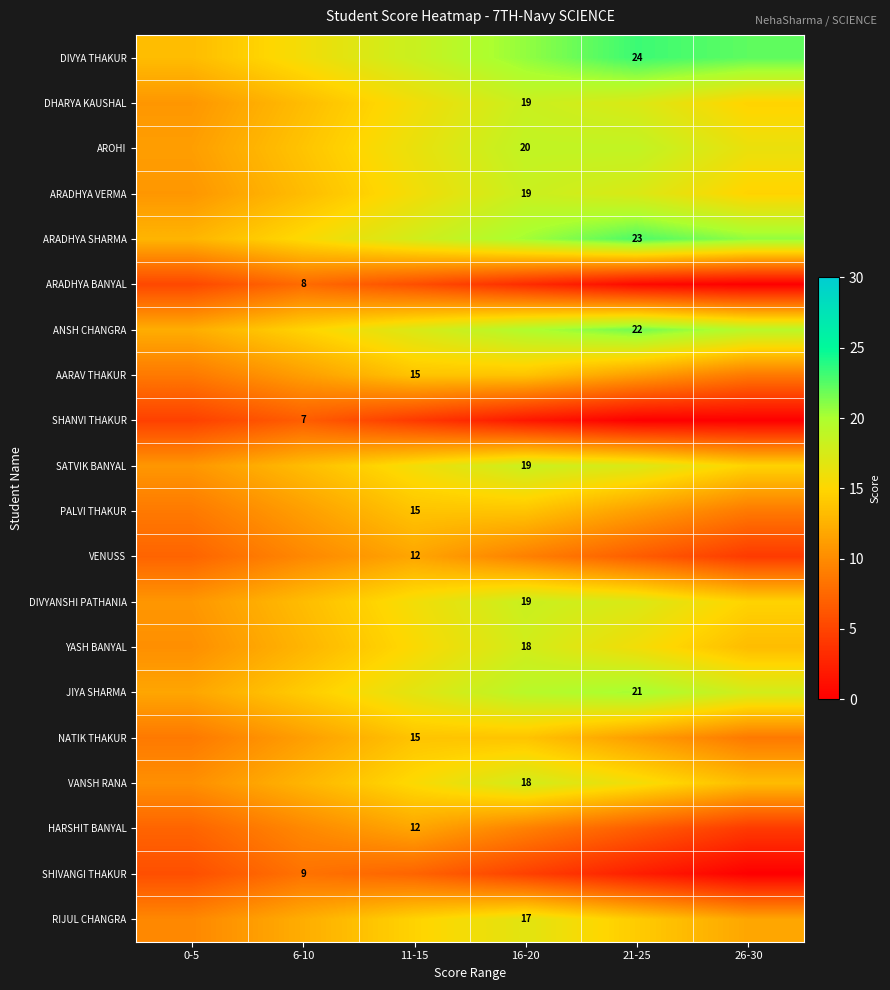

At which category is the sum across all series the highest?

16-20